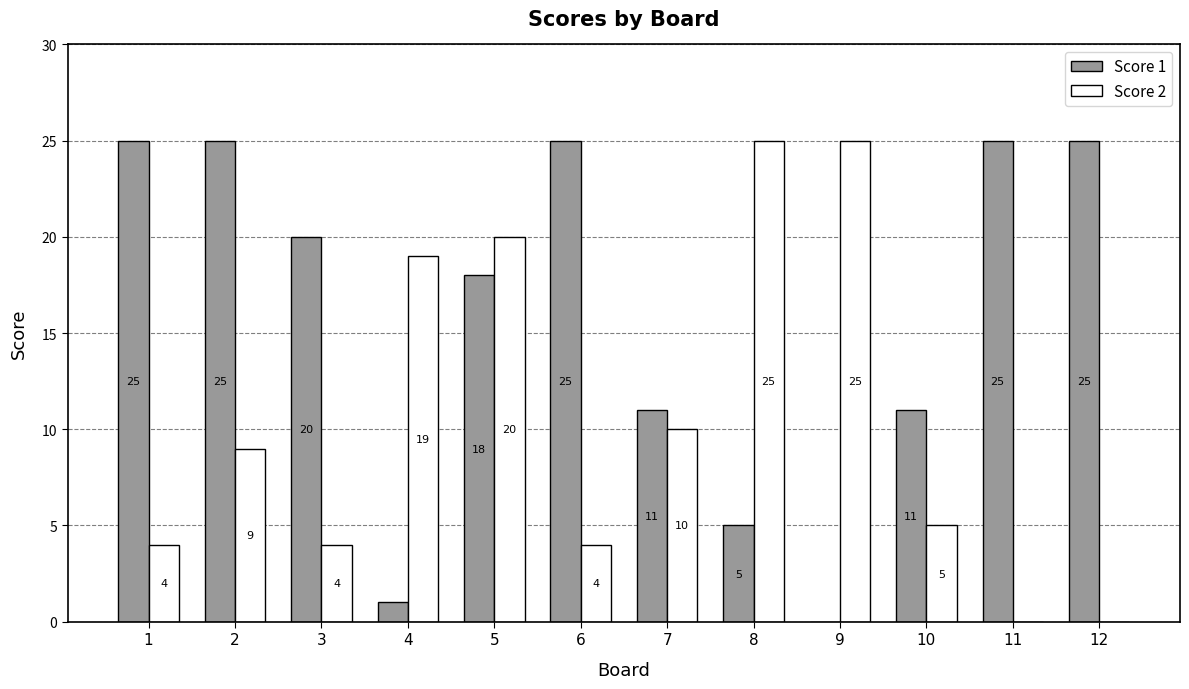

How many positive values does the Score 2 series have?

10